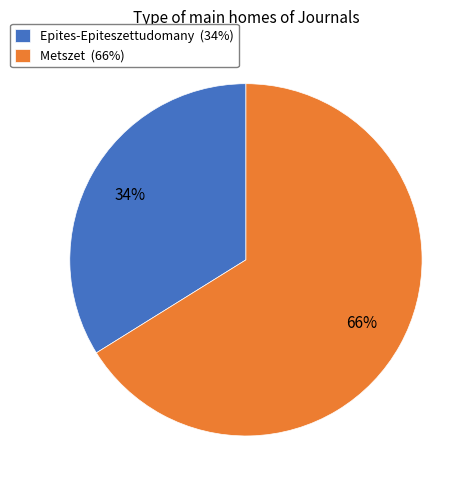

Does any single category account for the majority?

Yes